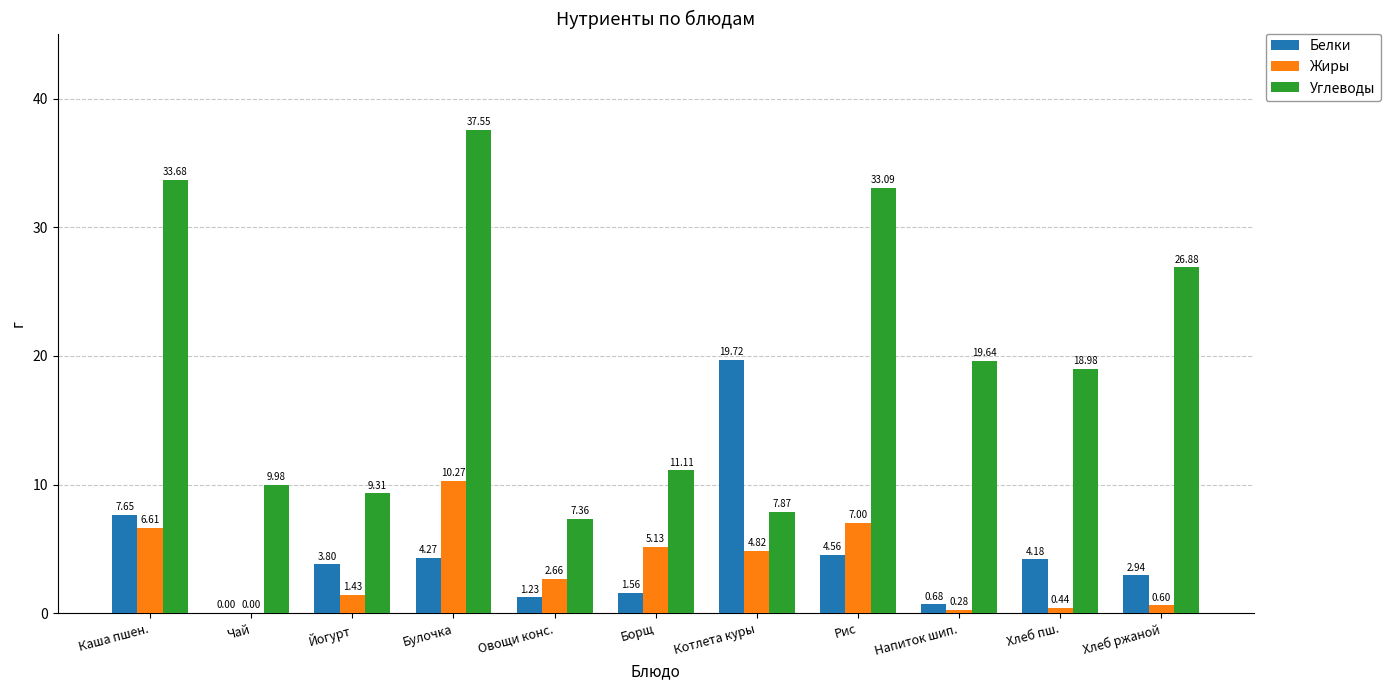

The Жиры series shows 4.8 at Котлета куры. True or false?

True